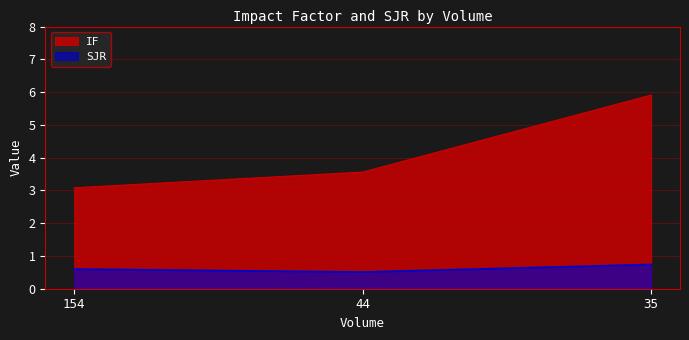

What is the value of the IF point at the 3rd from the left?

5.9